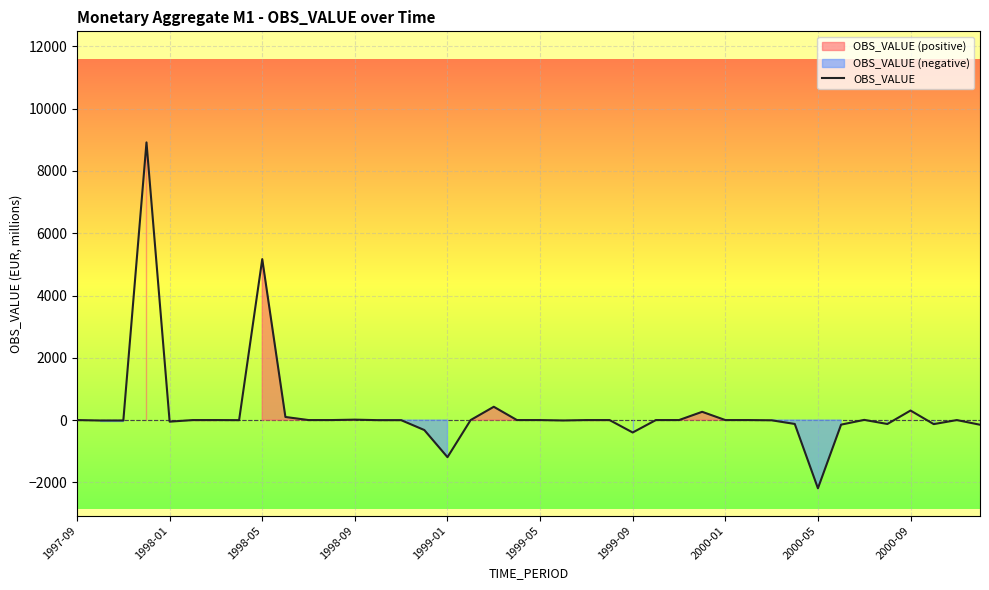

At which label is OBS_VALUE closest to 3363?

1998-05